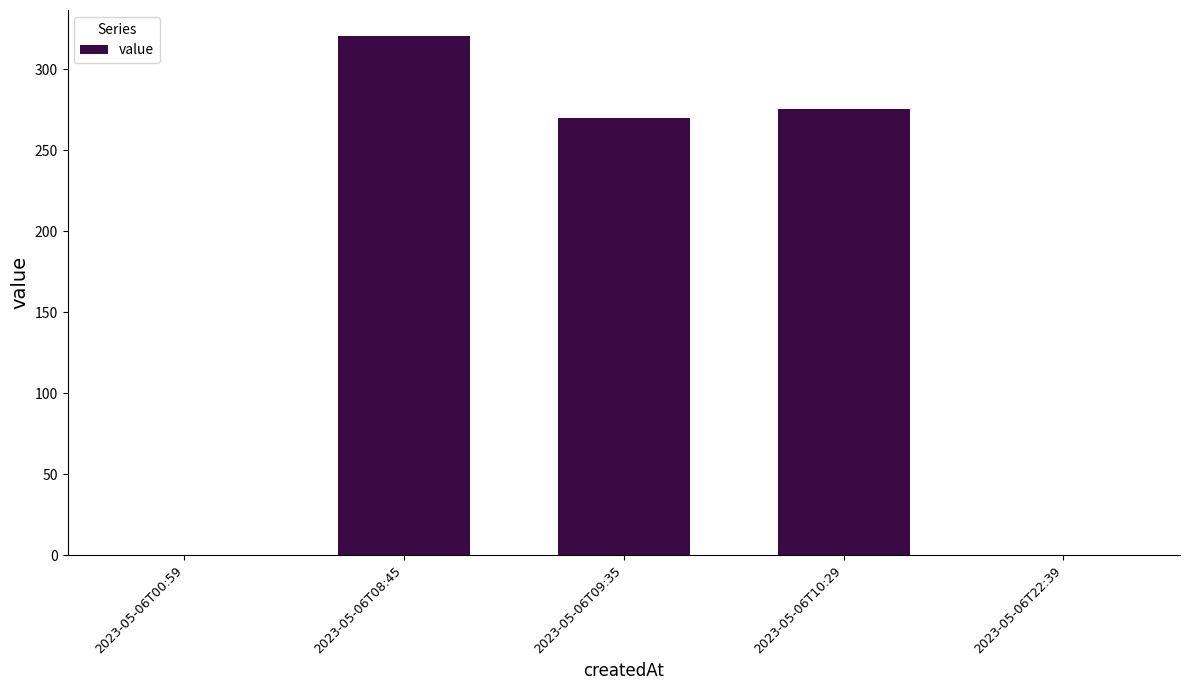

Which has a higher value, 2023-05-06T00:59 or 2023-05-06T09:35?

2023-05-06T09:35